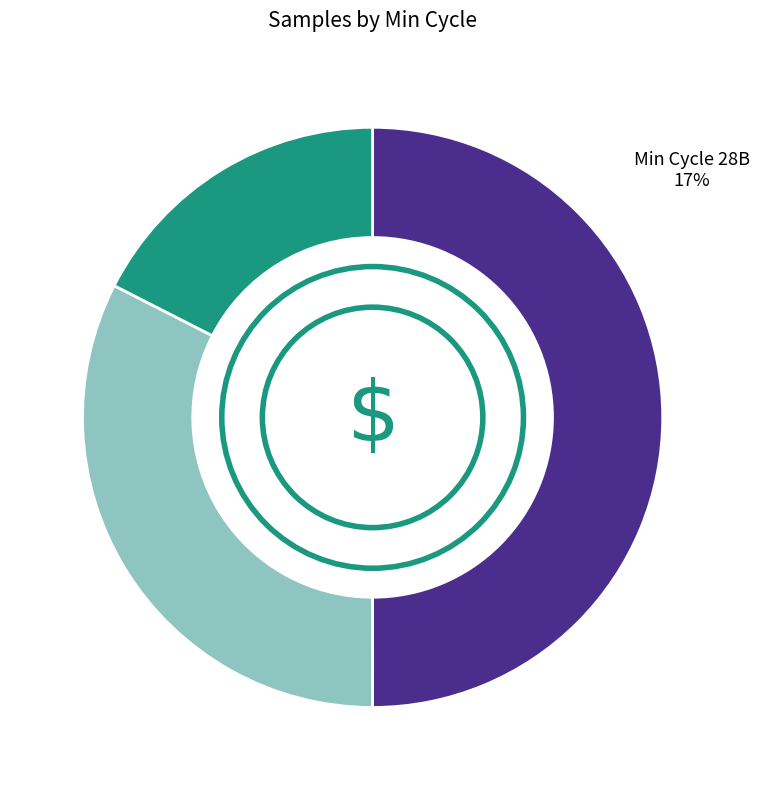

How many slices are in this pie chart?

3